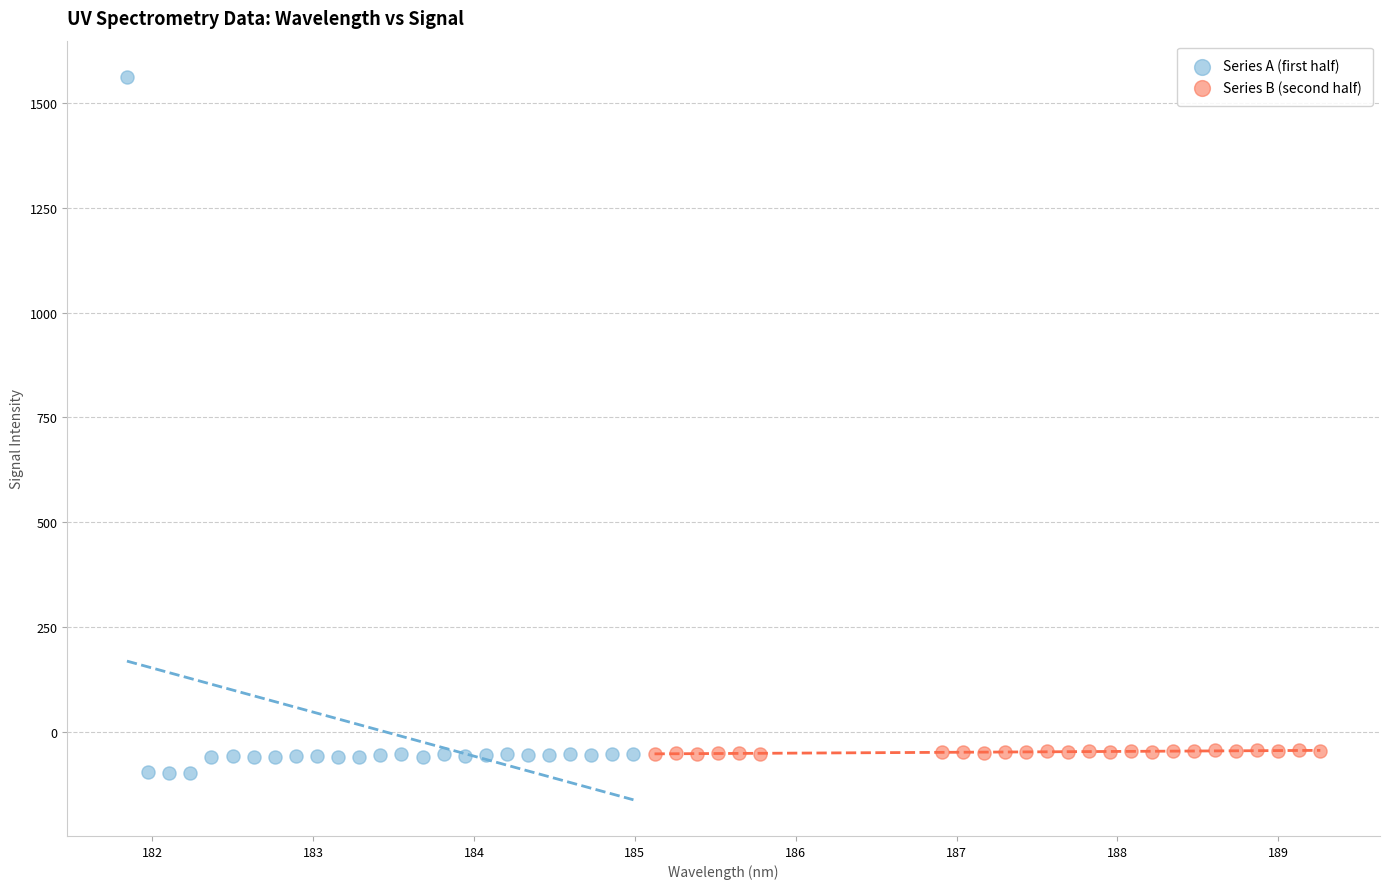

Which series has the largest Y range (max minus min)?

Series A (first half)